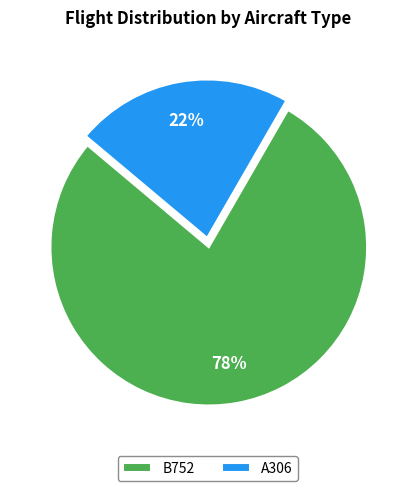

How many slices are in this pie chart?

2